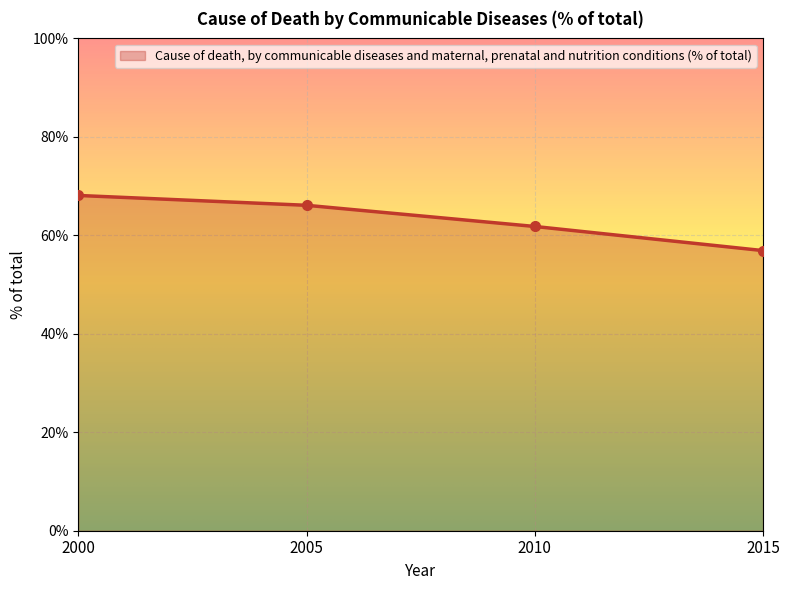

What is the value of the 1st point from the left?

68.1